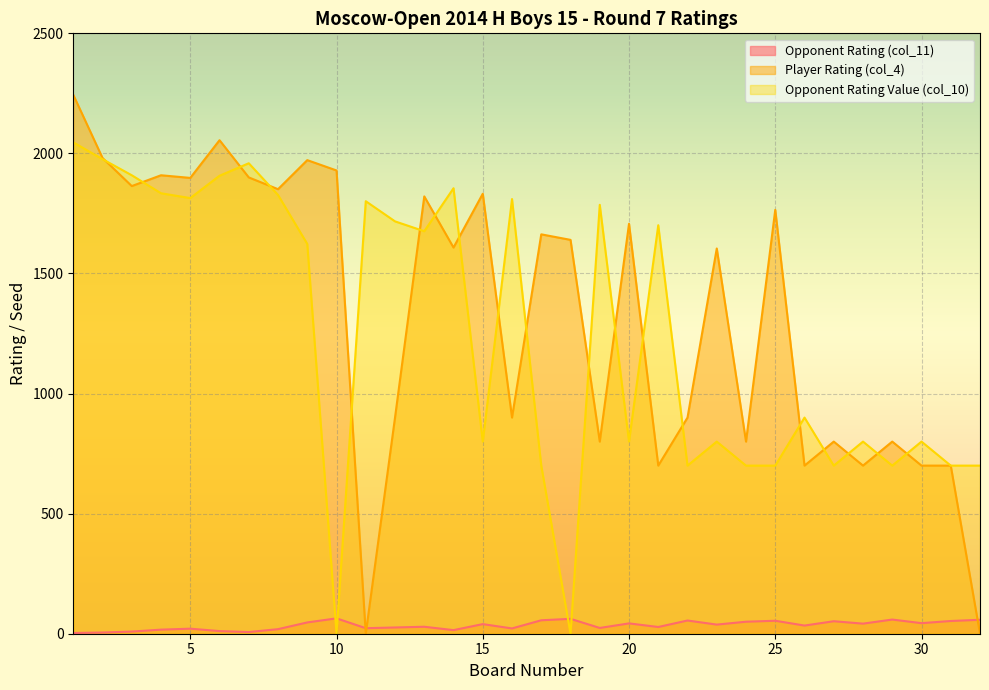

Which has a higher value, 9 or 21?

9